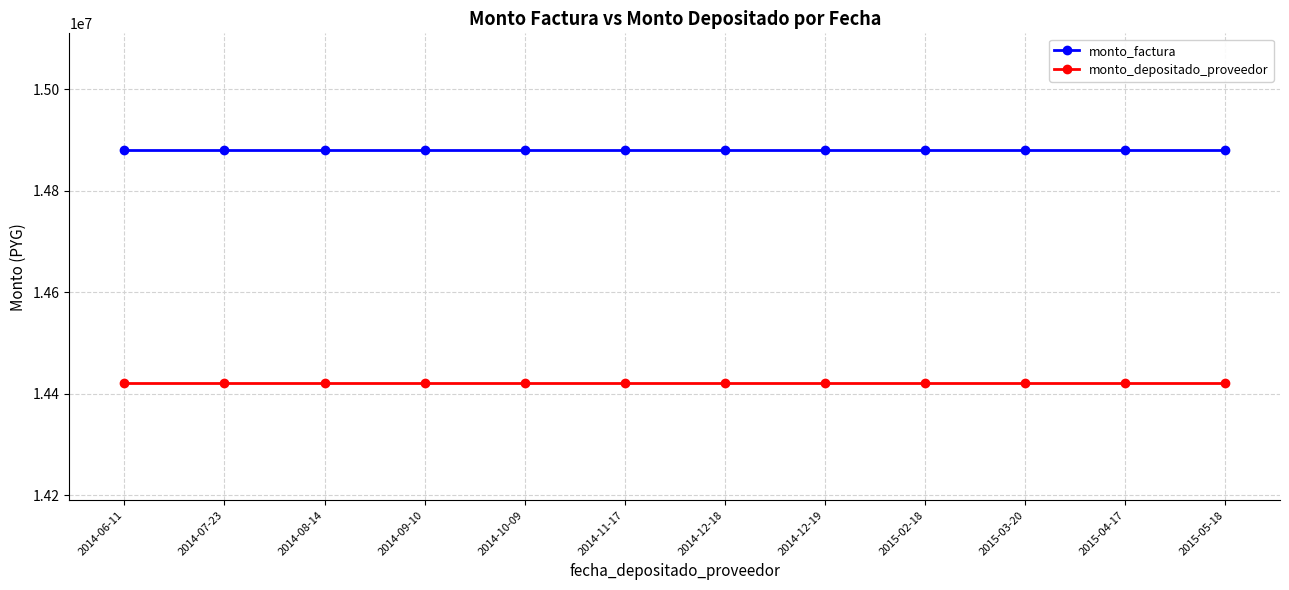

How many lines are shown in the chart?

2